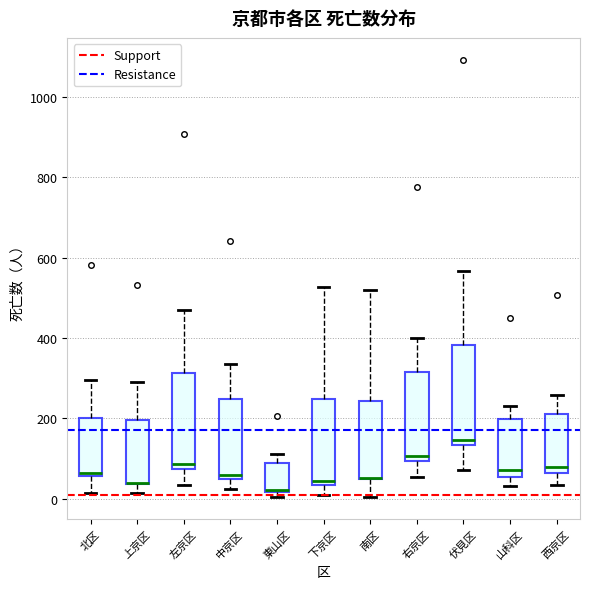

Reading left to right, read every box against the y-axis: the position of its median line, the range the box covers, and the ends of its whiskers. The values are not printed on the chart, so give them approximately, as read against the axis.

北区: median 60 (just above the box's lower edge), box 60 to 200, whiskers 20 to 300
上京区: median 40 (drawn on the box's lower edge), box 40 to 200, whiskers 20 to 300
左京区: median 80 (just above the box's lower edge), box 80 to 320, whiskers 40 to 460
中京区: median 60 (just above the box's lower edge), box 60 to 240, whiskers 20 to 340
東山区: median 20, box 20 to 80, whiskers 0 to 120
下京区: median 40 (just above the box's lower edge), box 40 to 240, whiskers 20 to 520
南区: median 60 (drawn on the box's lower edge), box 60 to 240, whiskers 0 to 520
右京区: median 100 (just above the box's lower edge), box 100 to 320, whiskers 60 to 400
伏見区: median 140 (just above the box's lower edge), box 140 to 380, whiskers 80 to 560
山科区: median 80, box 60 to 200, whiskers 40 to 240
西京区: median 80, box 60 to 220, whiskers 40 to 260